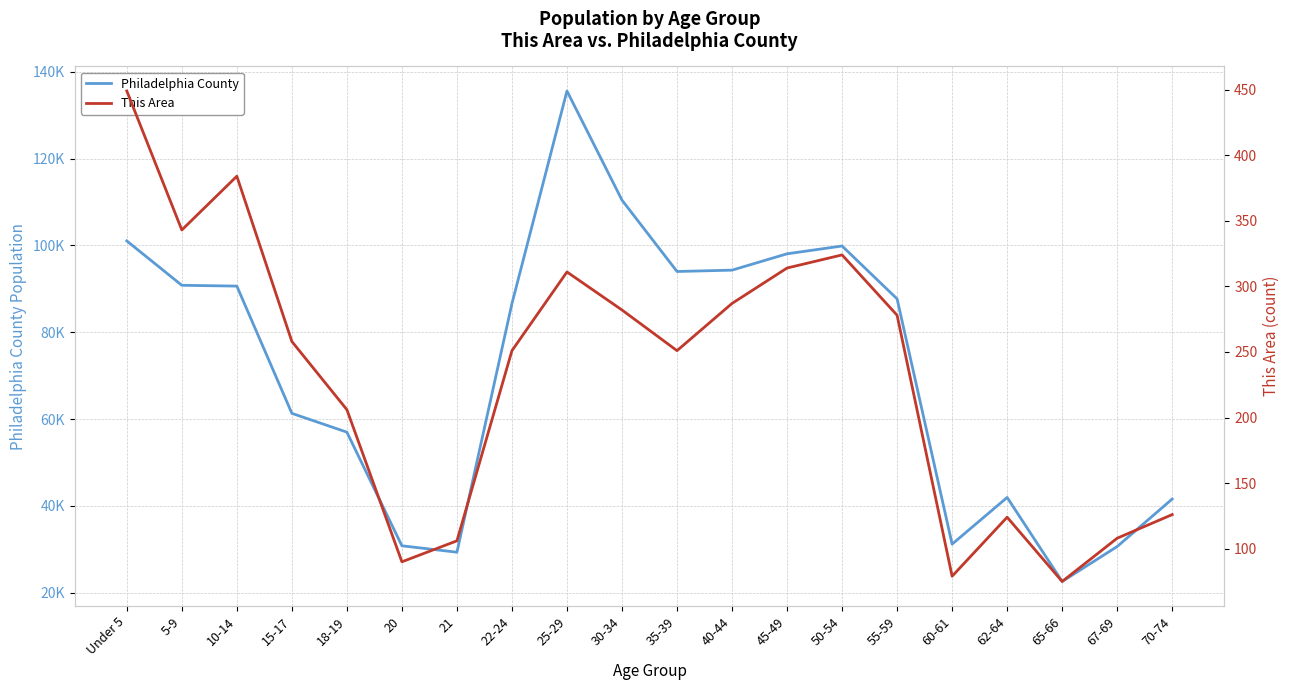

Does the chart display data point markers on the line(s)?

No